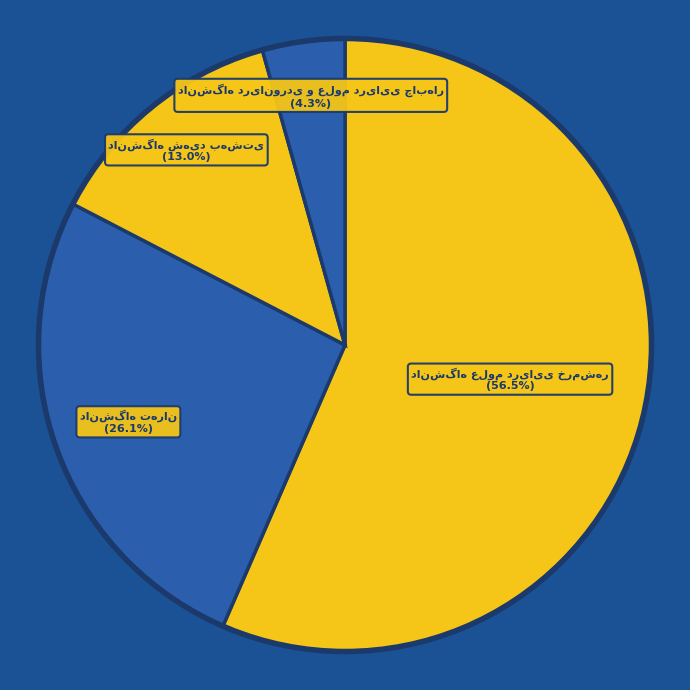

To the nearest percent, what is the difference between the دانشگاه شهید بهشتی and دانشگاه علوم دریایی خرمشهر slice percentages?

43%